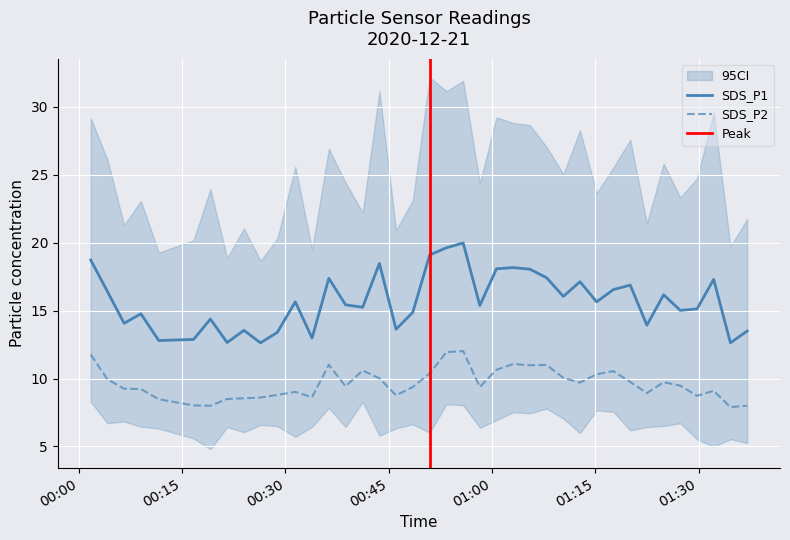

Reading right to left, list all the values displayed in this chart.

SDS_P1: 13.5	12.6	17.3	15.1	15.0	16.2	13.9	16.9	16.6	15.7	17.1	16.1	17.4	18.1	18.2	18.1	15.4	20.0	19.6	19.1	14.9	13.6	18.5	15.2	15.4	17.4	13.0	15.7	13.4	12.6	13.6	12.7	14.4	12.9	12.8	14.8	14.1	16.4	18.7
SDS_P2: 8.0	7.9	9.1	8.7	9.5	9.7	8.9	9.8	10.6	10.3	9.7	10.1	11.0	11.0	11.1	10.7	9.4	12.0	11.9	10.4	9.4	8.8	10.0	10.6	9.4	11.0	8.6	9.0	8.8	8.6	8.6	8.5	8.0	8.0	8.5	9.2	9.2	9.9	11.8